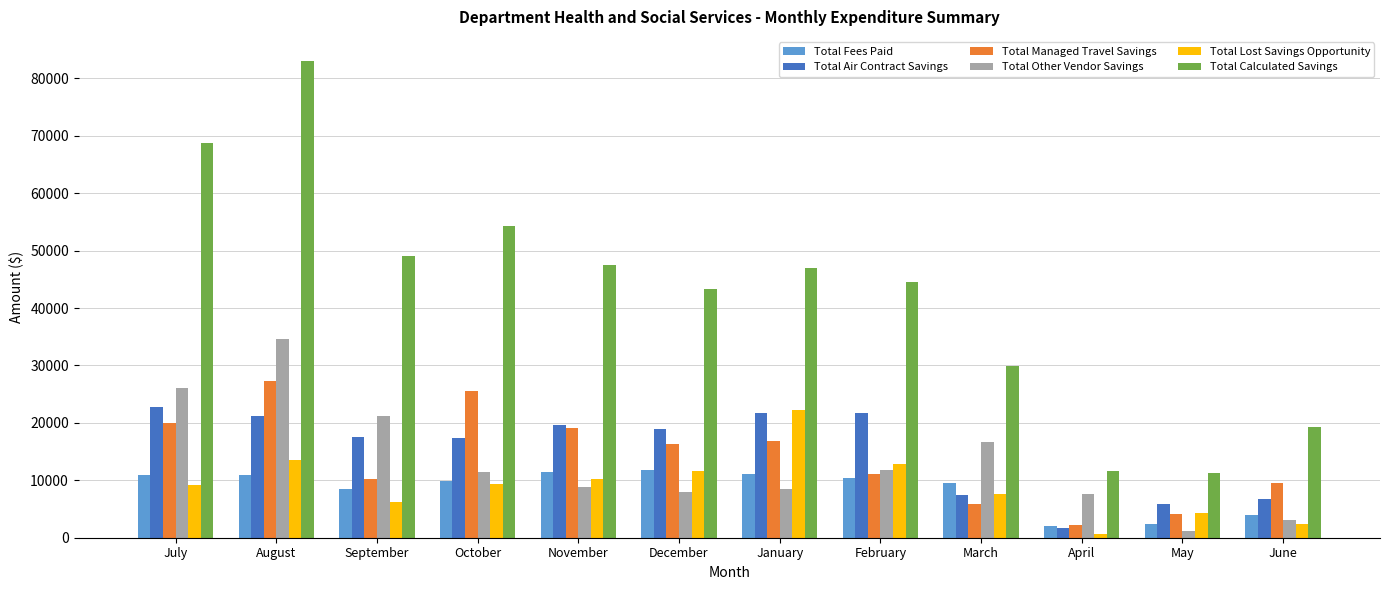

At how many categories does at least one series exceed 38084?

8